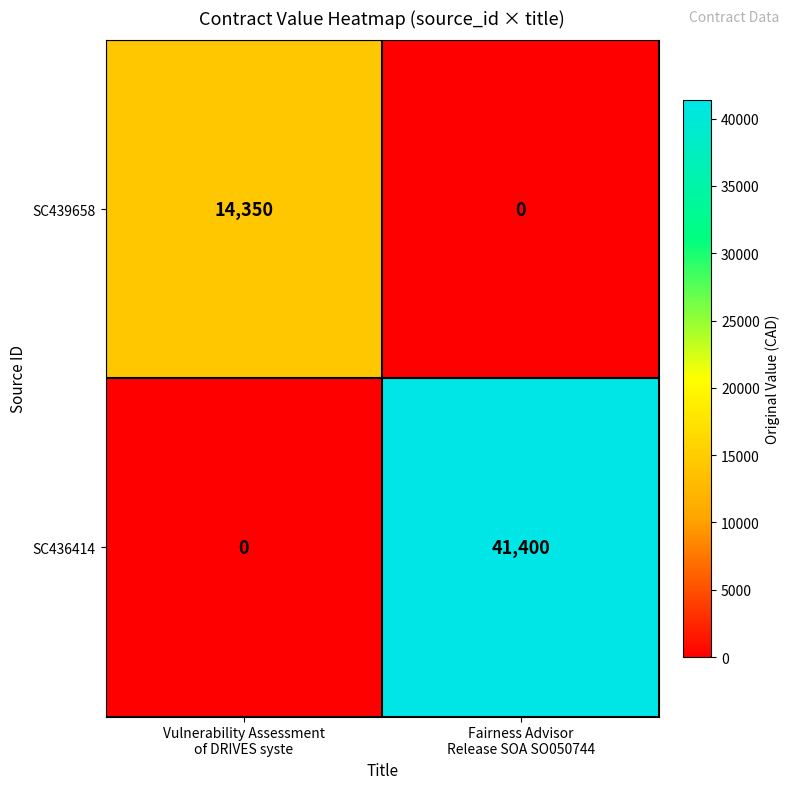

Rank the series by their maximum value, from highest to lowest.

SC436414, SC439658